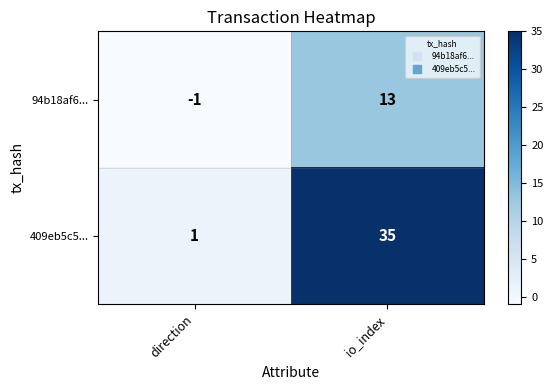

Which series has the largest total across all categories?

409eb5c5...